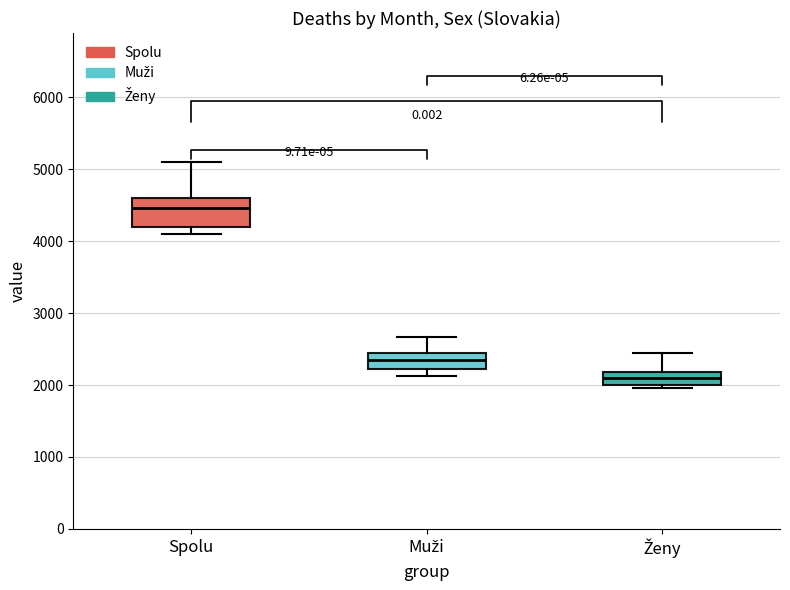

Which box is the tallest, from its lower edge to its upper edge?

Spolu